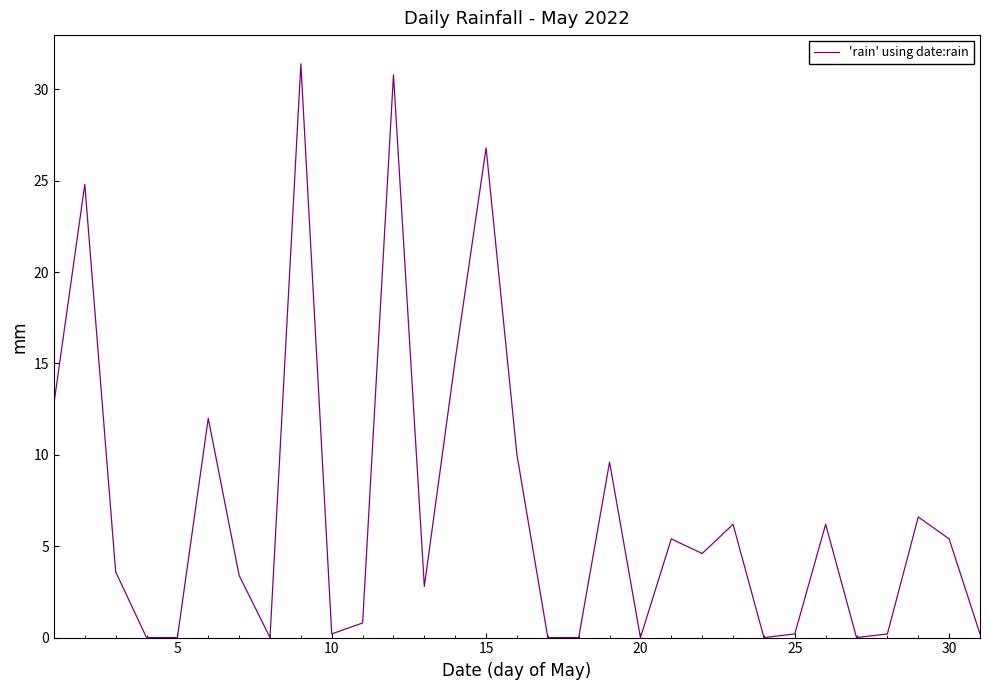

What is the greatest value displayed?

31.4